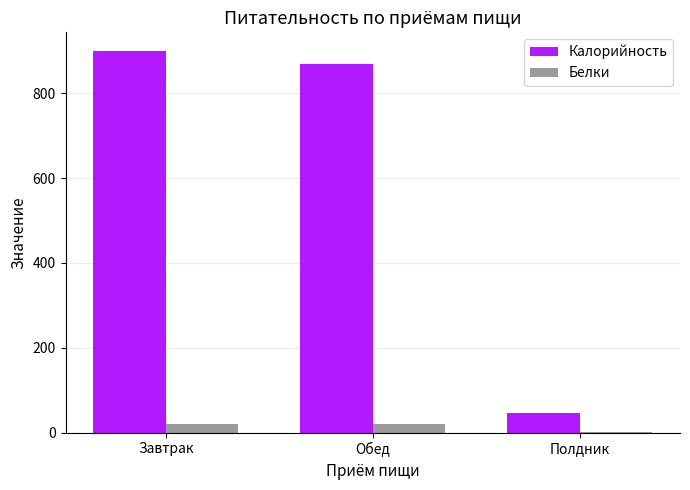

Which label corresponds to the largest value in the chart?

Завтрак